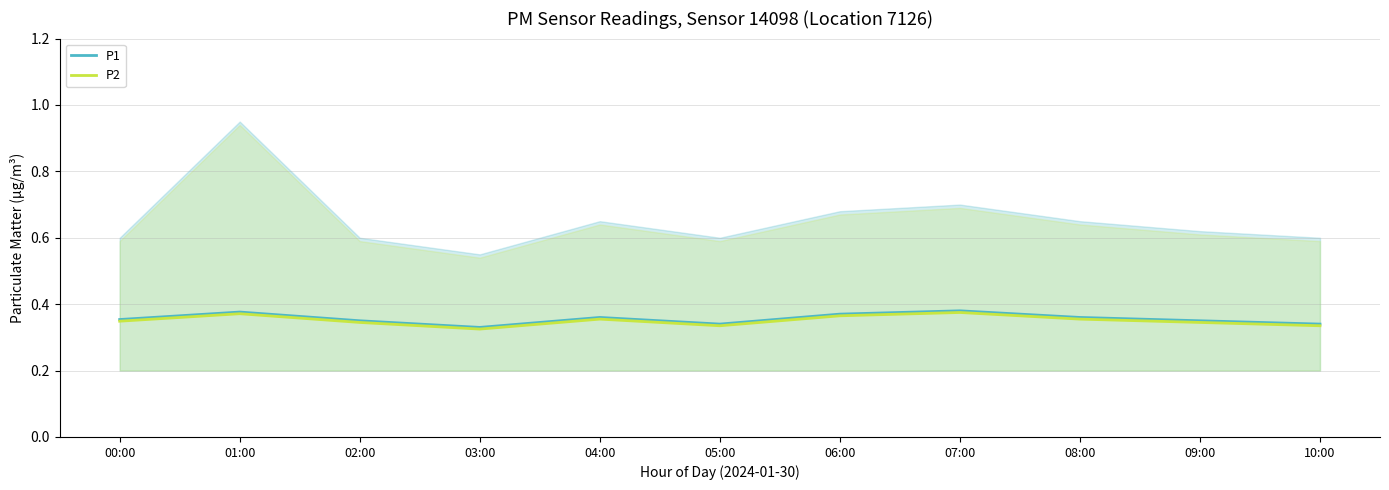

What is the total value across all series at 08:00?

0.7